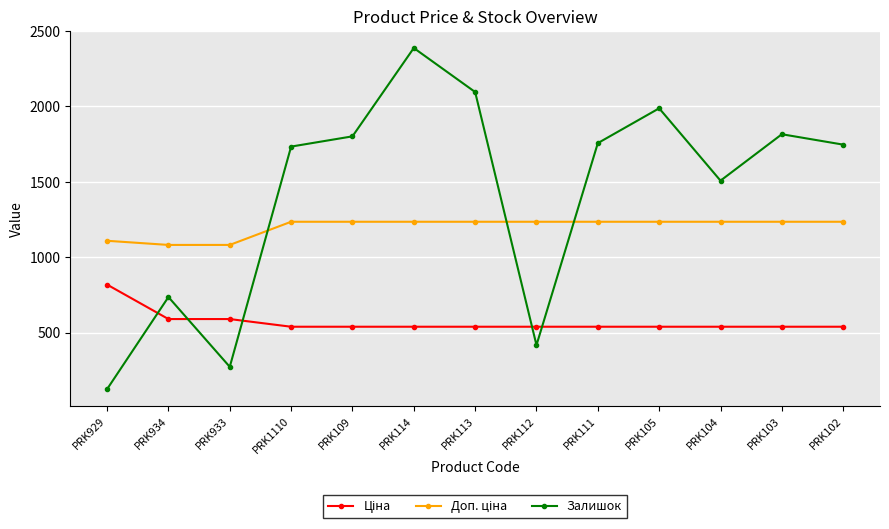

True or false: Залишок has a value of 69.4 at PRK933.

False